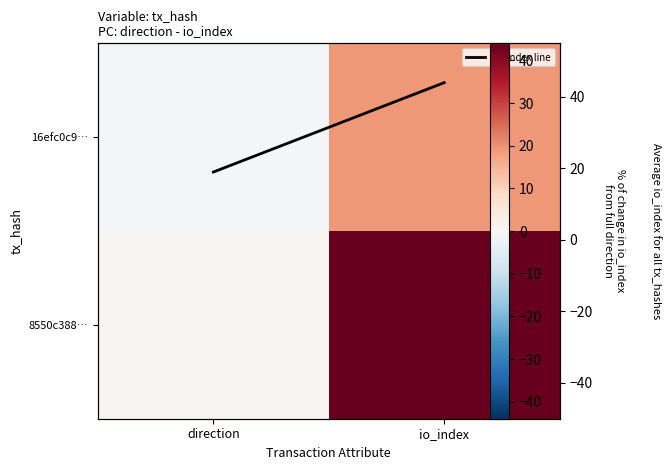

What is the highest value of the io_index line series?

44